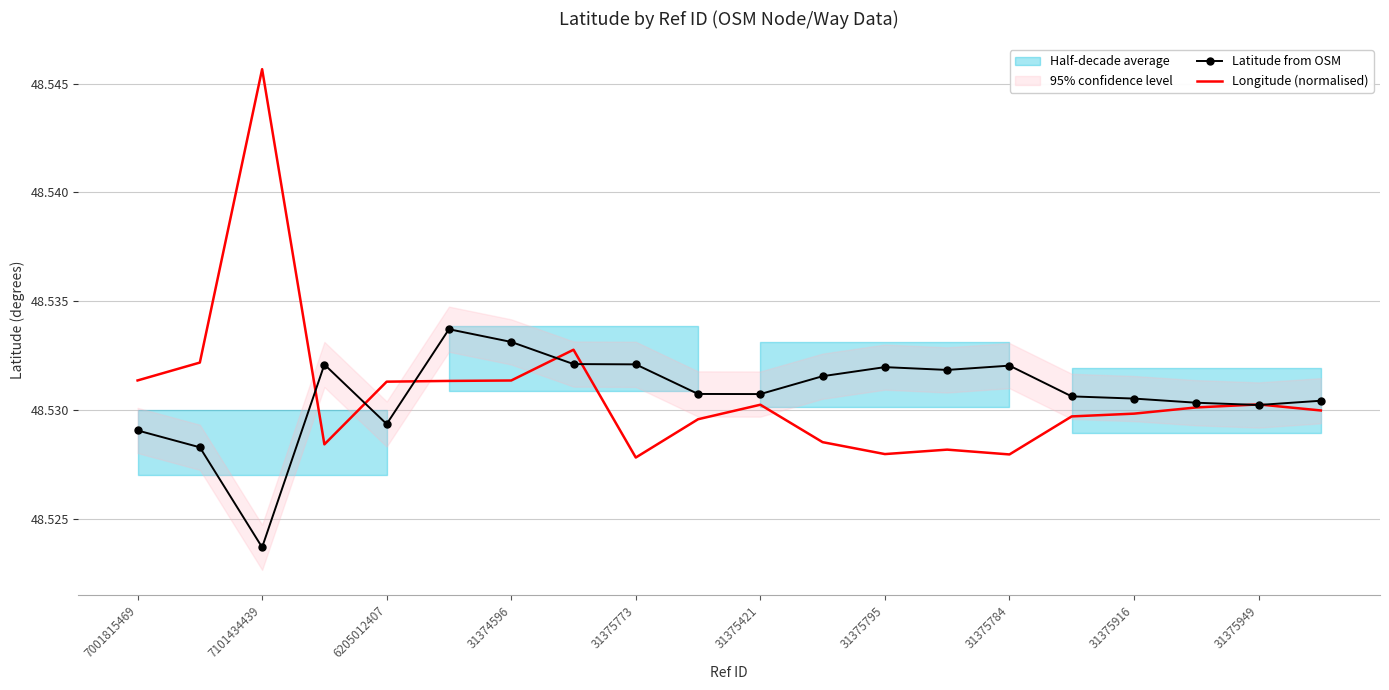

The Longitude (normalised) series shows 33.2 at 7101434439. True or false?

False